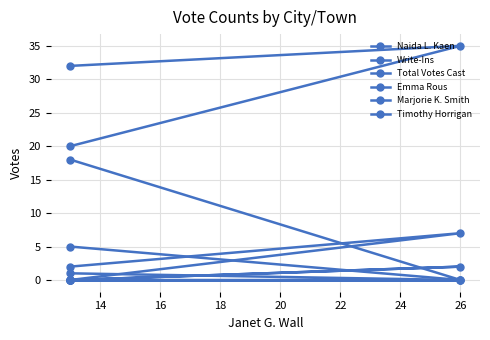

What is the maximum value shown in the chart?

35